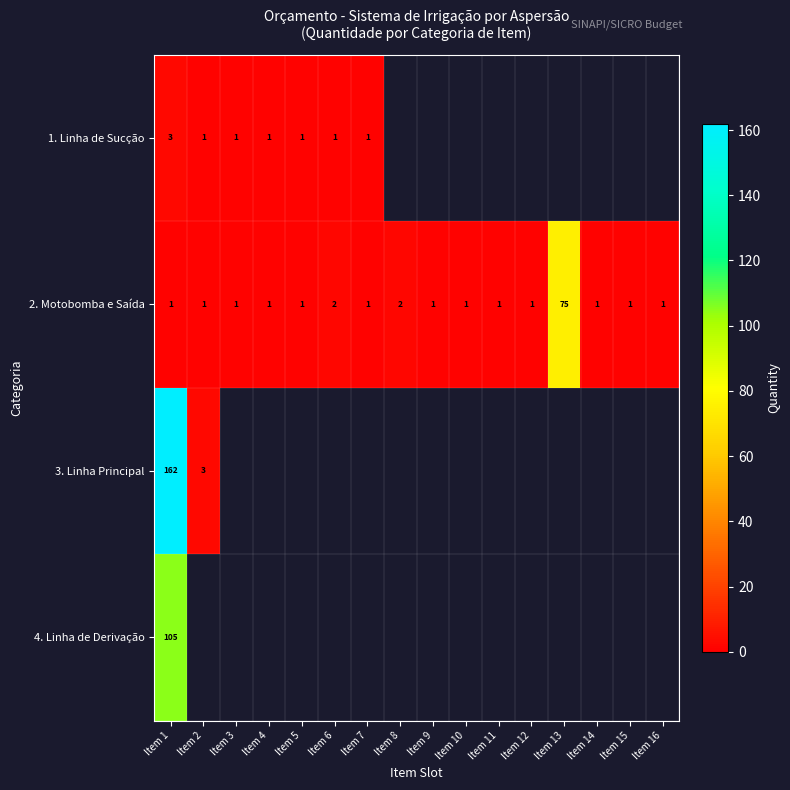

The 2. Motobomba e Saída series shows 1 at Item 7. True or false?

True